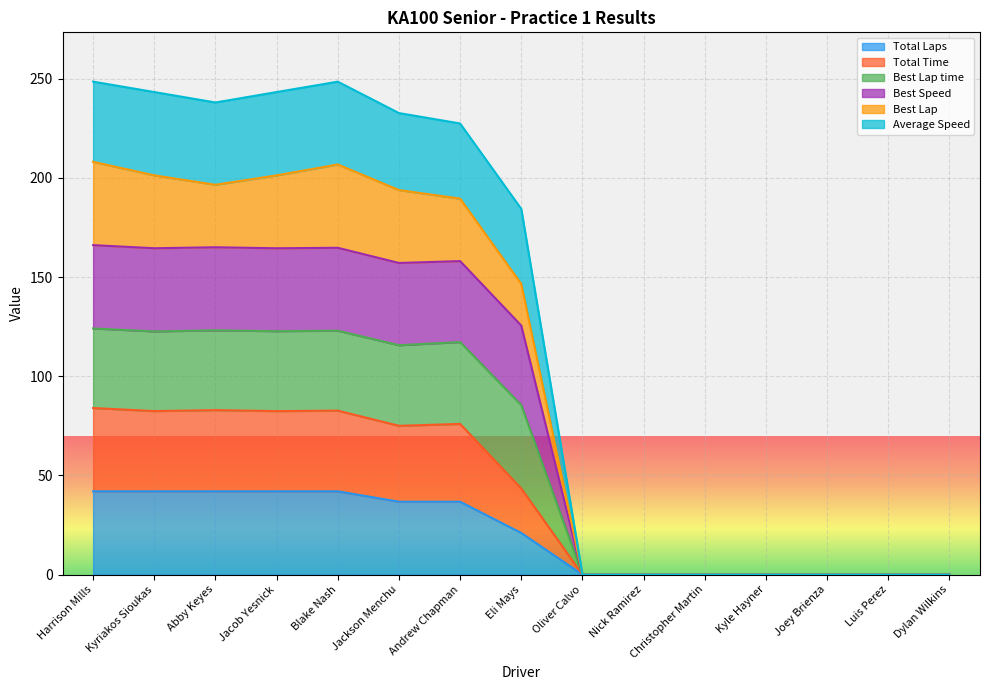

Does the chart display data point markers on the line(s)?

No